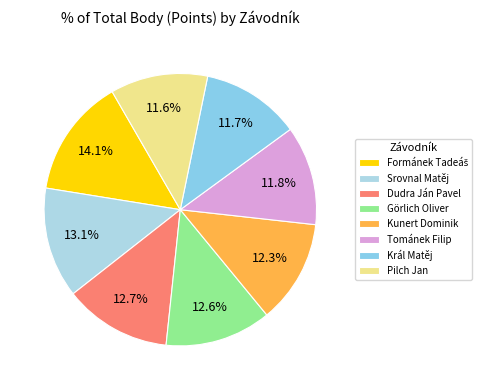

What percentage is NOT represented by Kunert Dominik?

87.7%